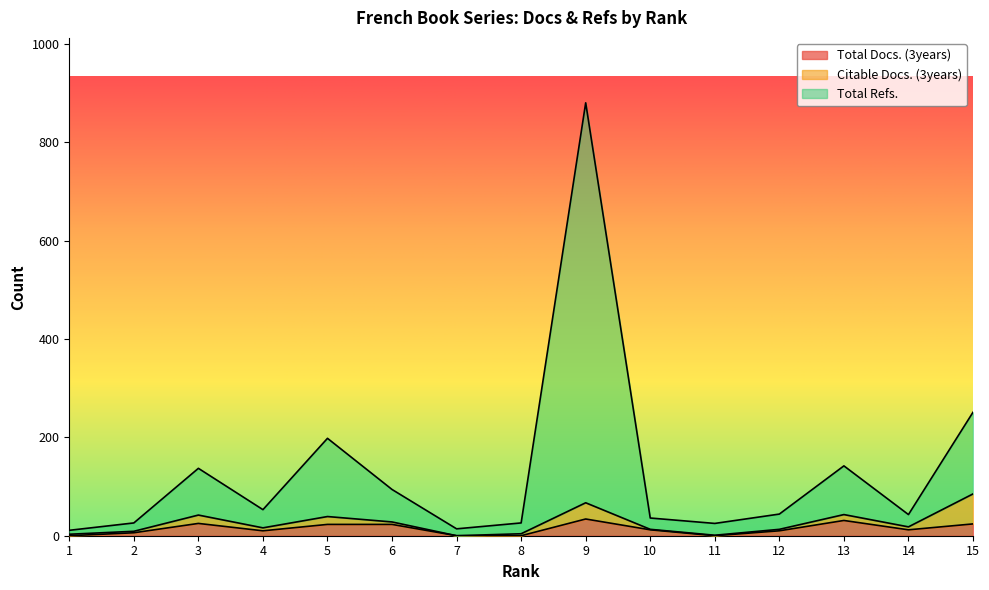

True or false: Total Refs. and Total Docs. (3years) intersect in this chart.

False